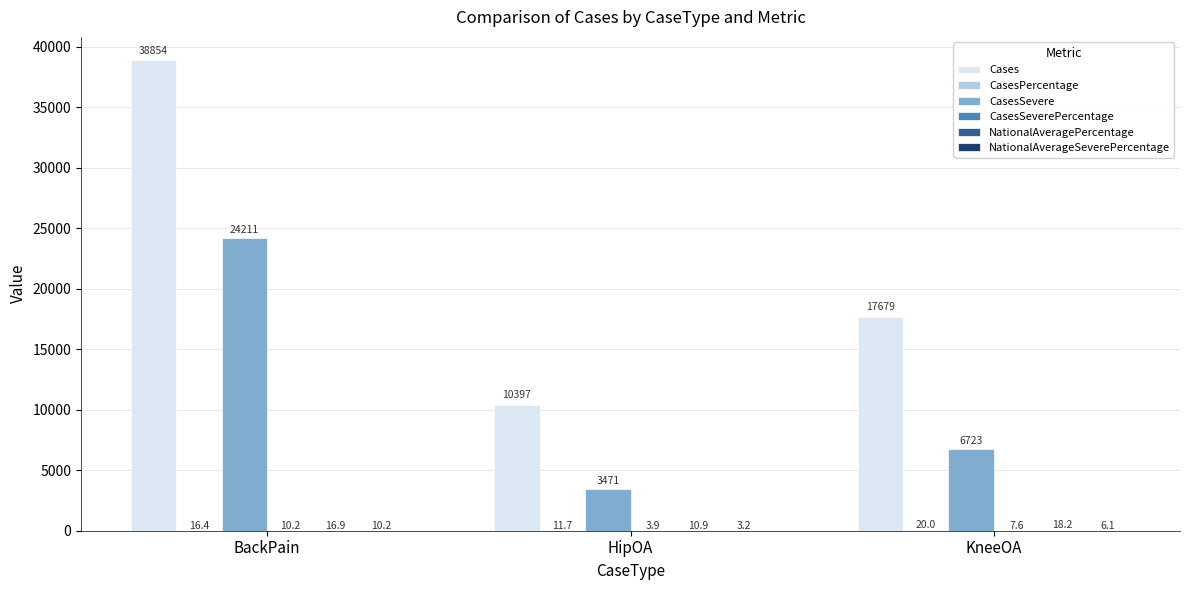

How many groups of bars are there?

3